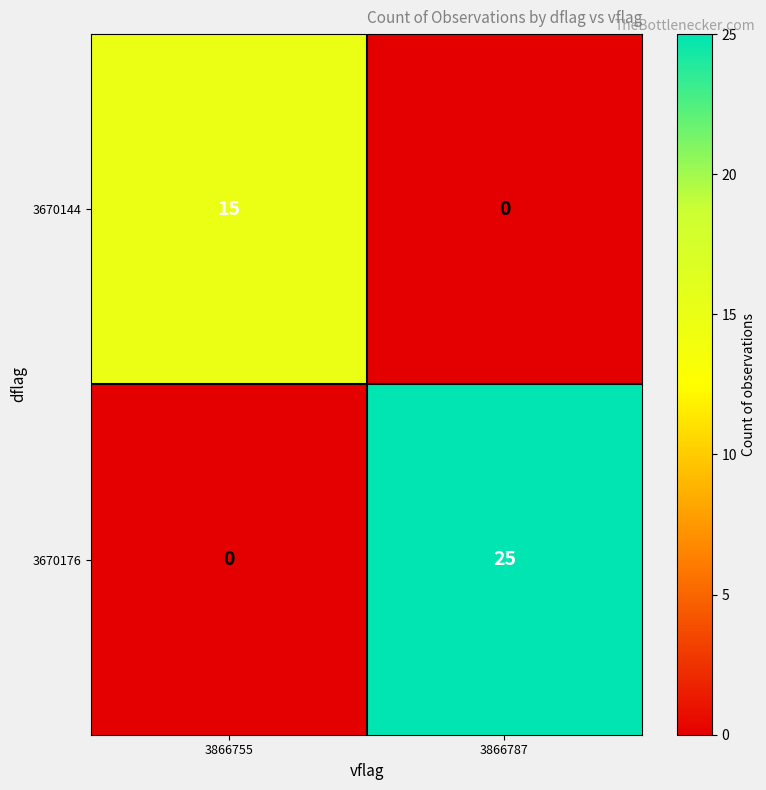

What is the difference between the maximum and minimum values in the 3670176 series?

25